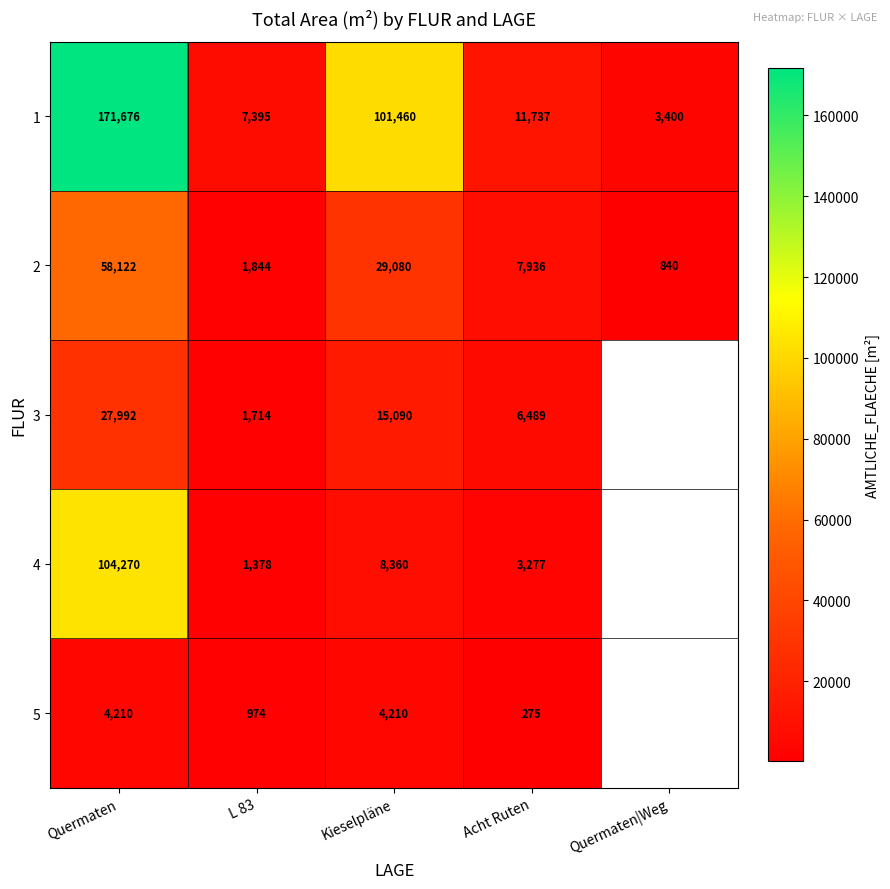

List the labels in order of 2 value, smallest first.

Quermaten|Weg, L 83, Acht Ruten, Kieselpläne, Quermaten